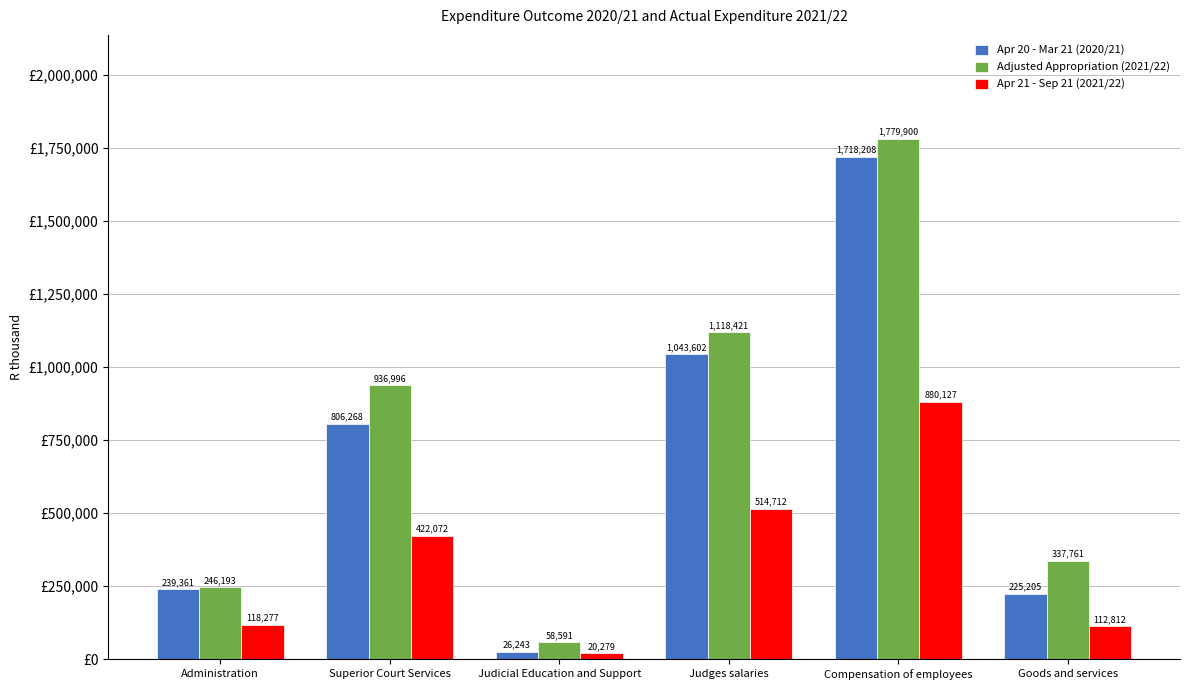

What is the difference between the second highest and minimum values in the Apr 20 - Mar 21 (2020/21) series?

1017359